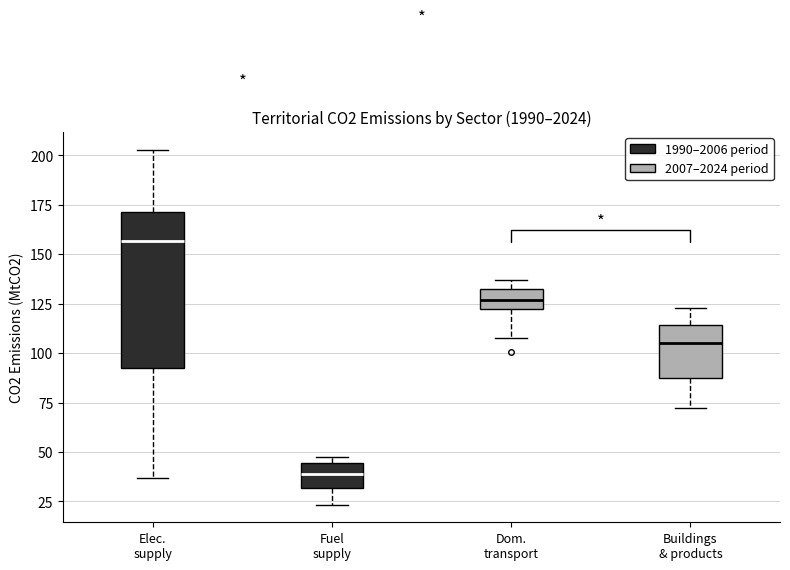

Which box is the tallest, from its lower edge to its upper edge?

Elec. supply